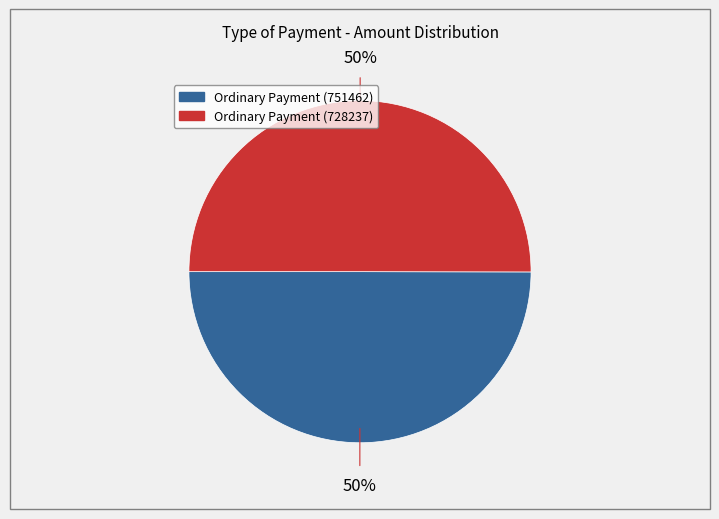

To the nearest percent, what is the average slice percentage?

50%